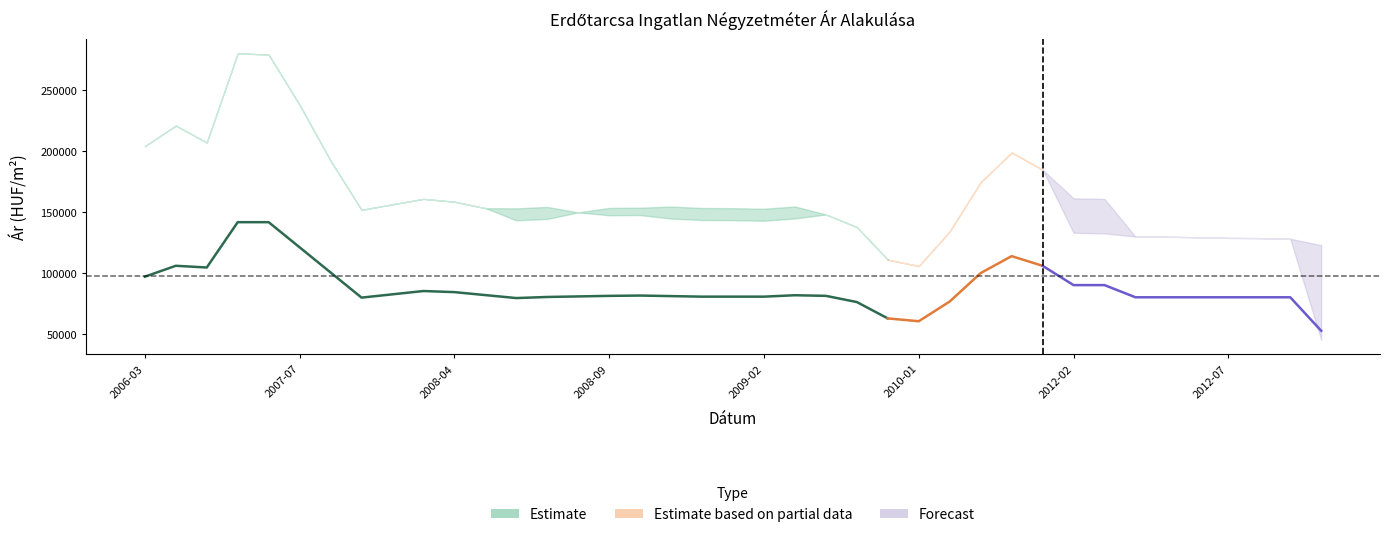

The Átlagos reál ár series shows 34360 at 2008-03. True or false?

False